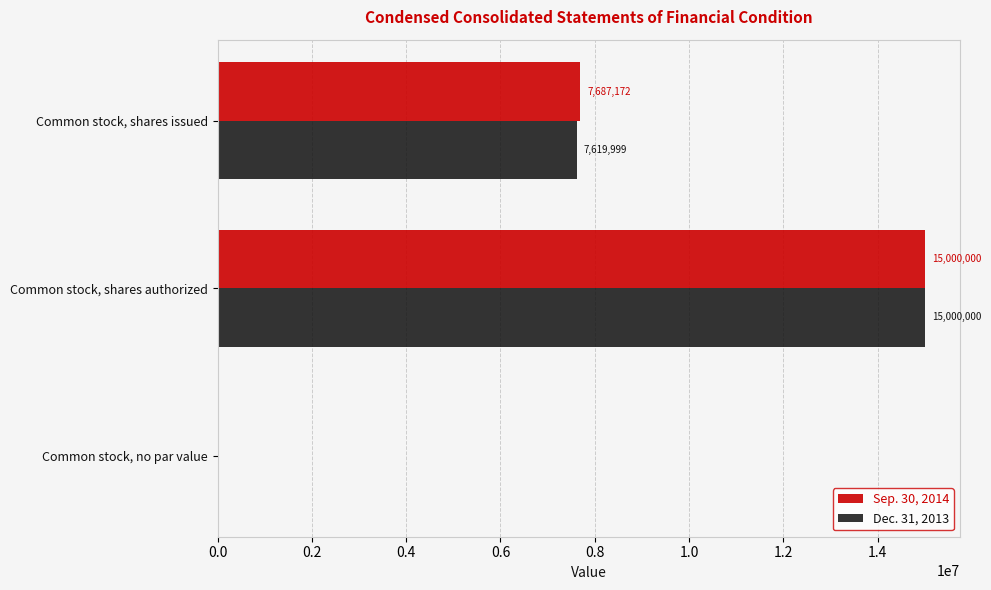

Where is Dec. 31, 2013 nearest to the value 7500000?

Common stock, shares issued